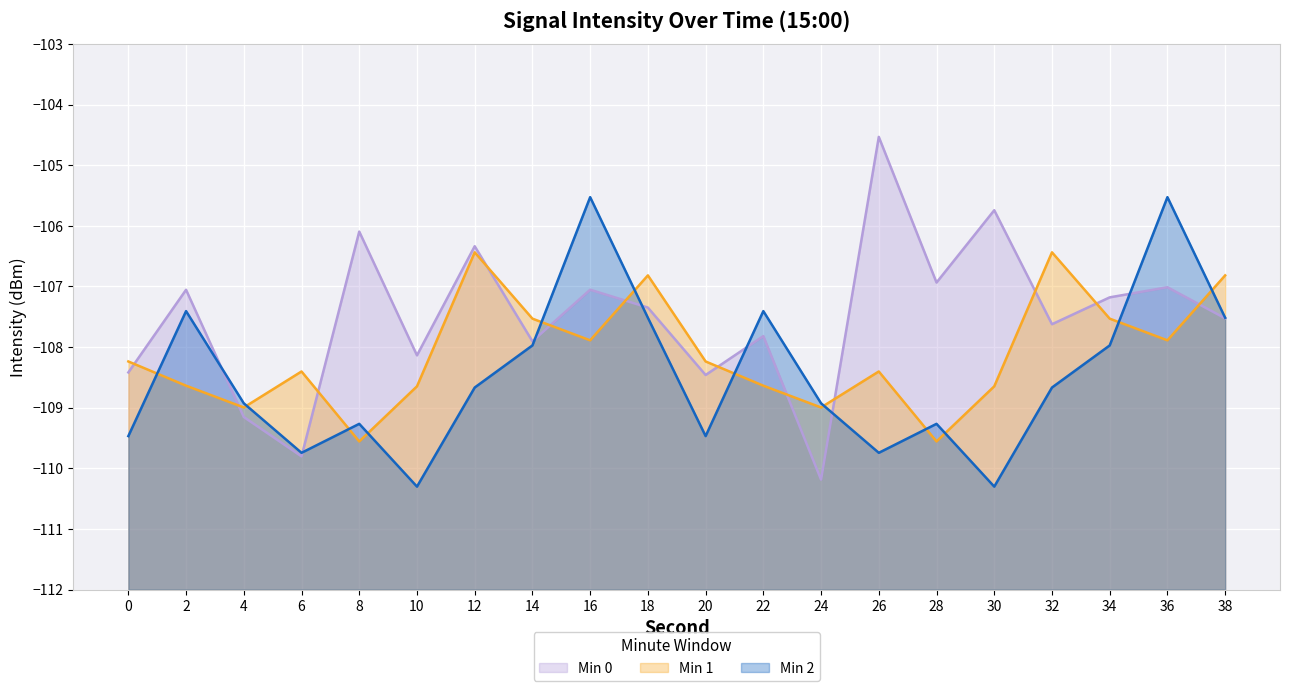

What is the sum of all Min 0 values?

-2150.3